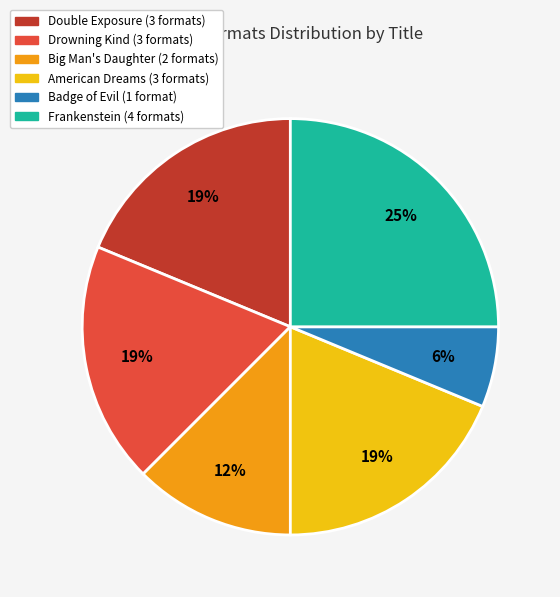

To the nearest percent, what portion does Drowning Kind represent?

19%